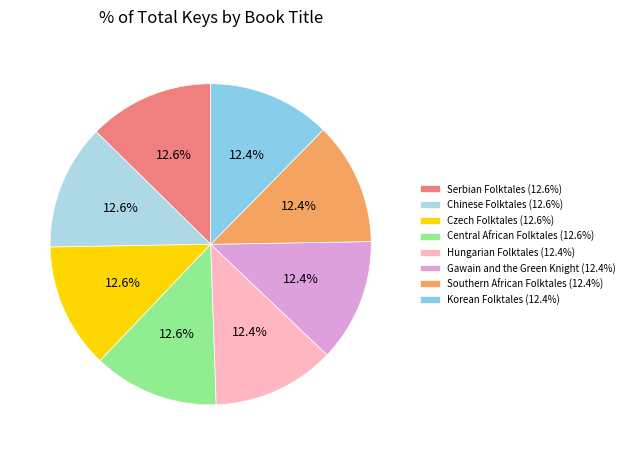

Does any single category account for the majority?

No